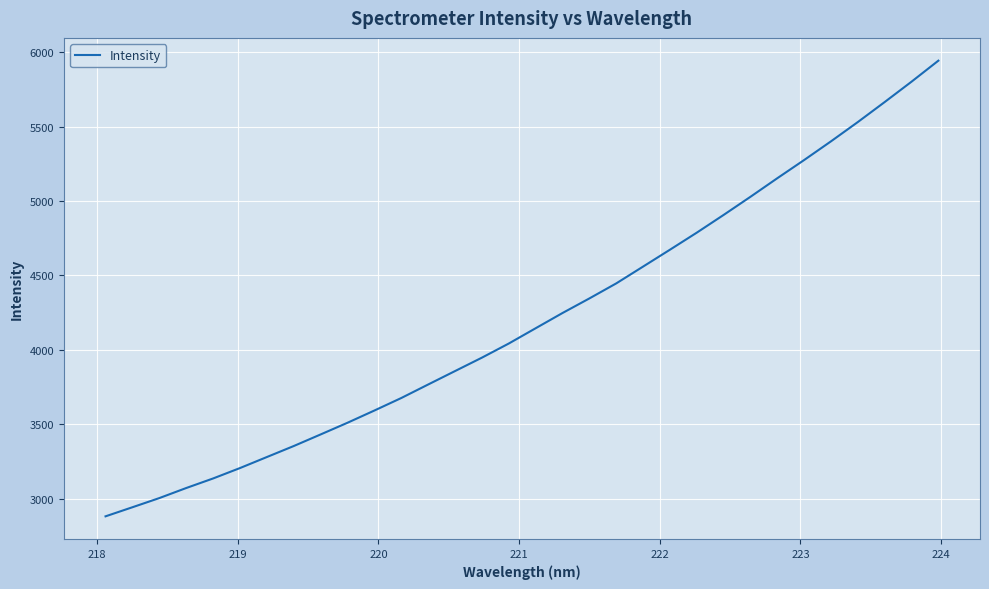

What is the difference between the second highest and minimum values?

2920.3